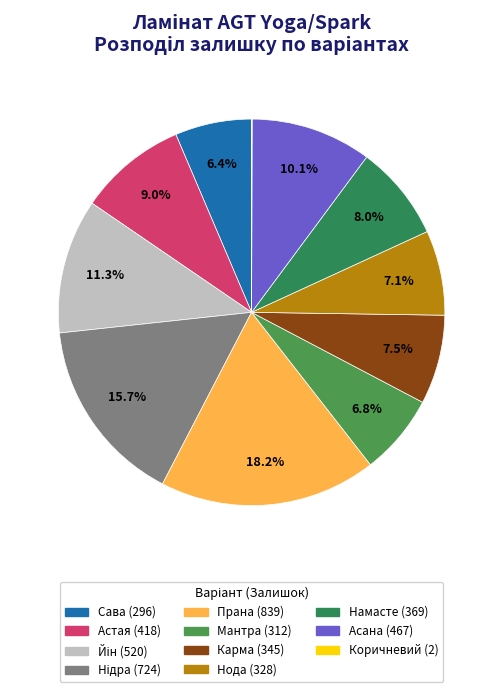

What percentage is the Намасте (369) slice, to the nearest percent?

8%